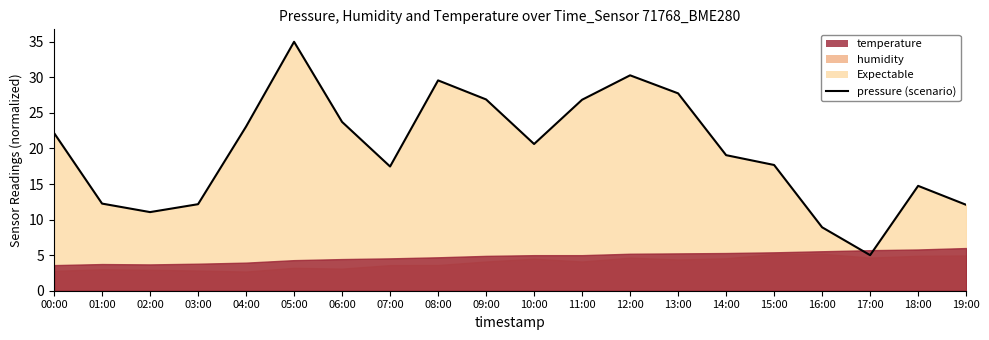

Rank the categories by value from lowest to highest.

17:00, 16:00, 02:00, 19:00, 03:00, 01:00, 18:00, 07:00, 15:00, 14:00, 10:00, 00:00, 04:00, 06:00, 11:00, 09:00, 13:00, 08:00, 12:00, 05:00